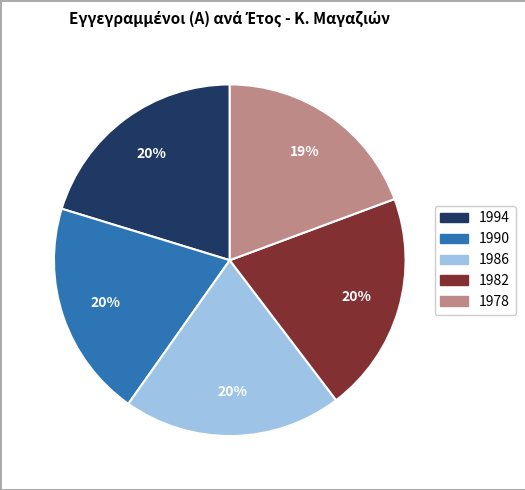

Is 1978 the majority of the pie?

No